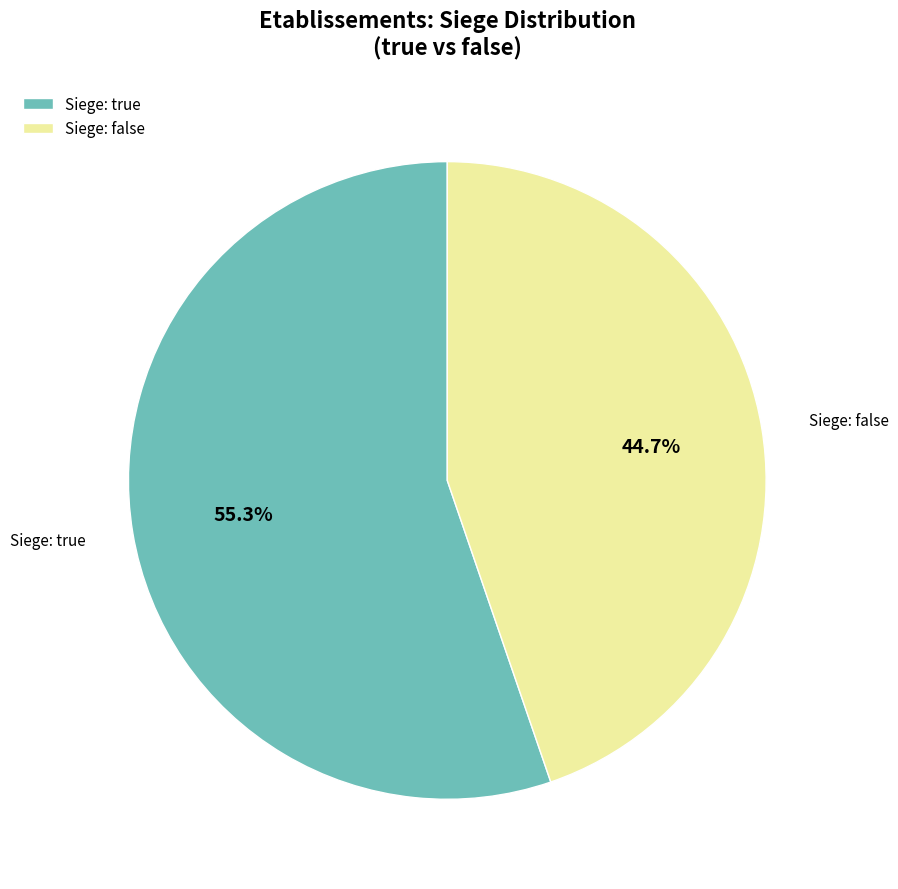

Is there a majority slice in this chart?

Yes